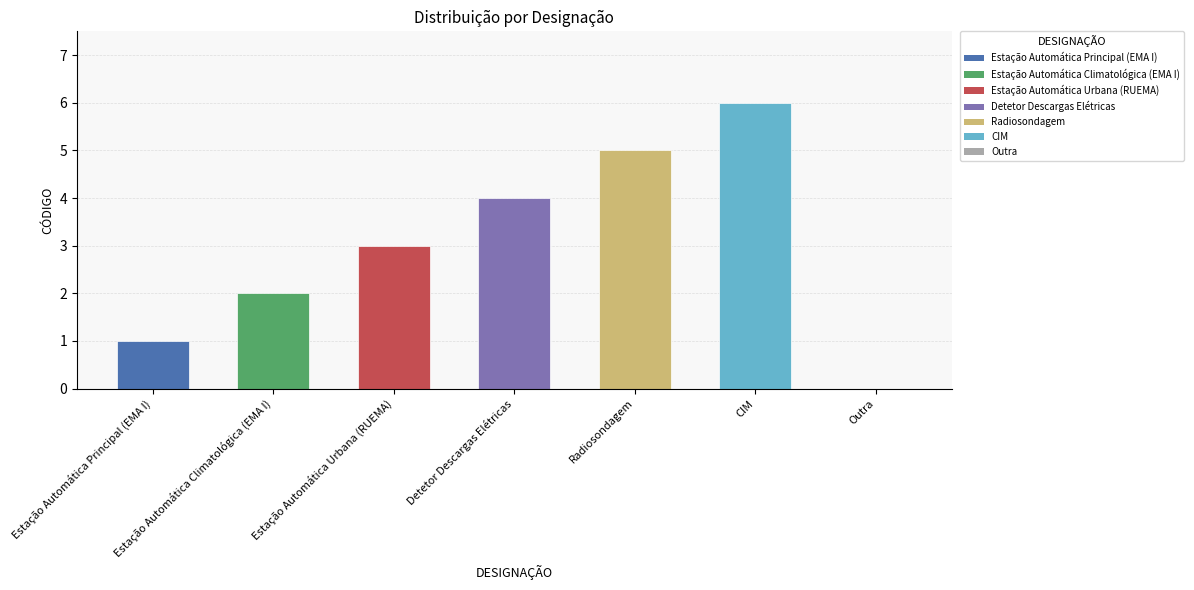

Which has a higher value, Detetor Descargas Elétricas or Outra?

Detetor Descargas Elétricas